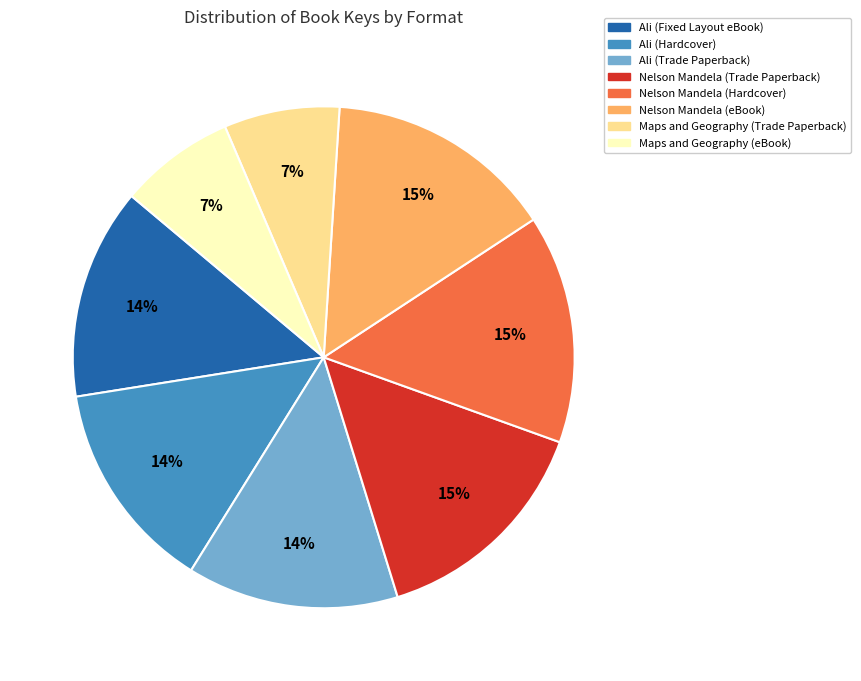

True or false: Ali (Fixed Layout eBook) accounts for 14% of the total.

True